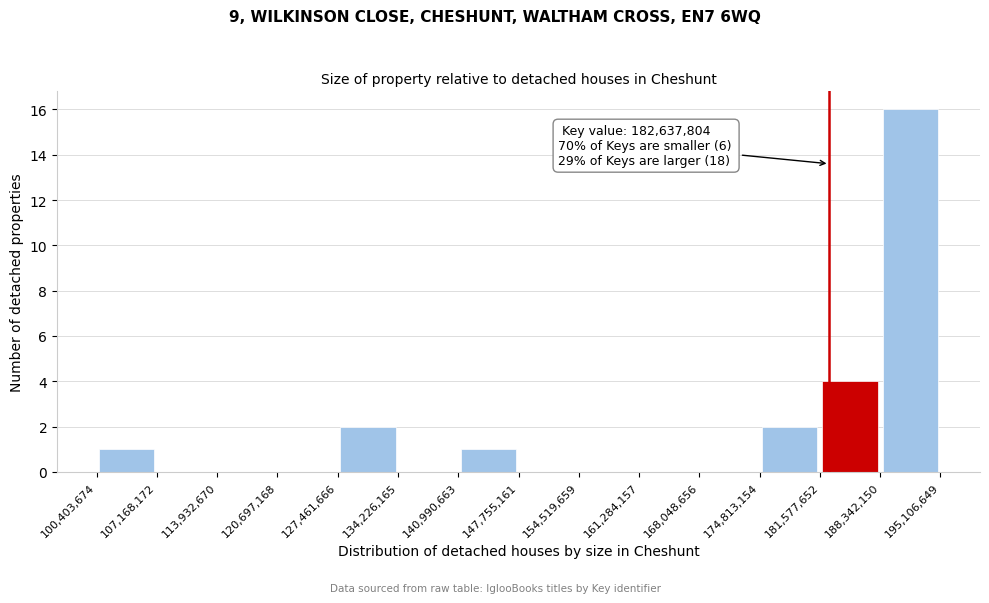

Over which range of the x-axis is the bar tallest?

188,342,150 to 195,106,649